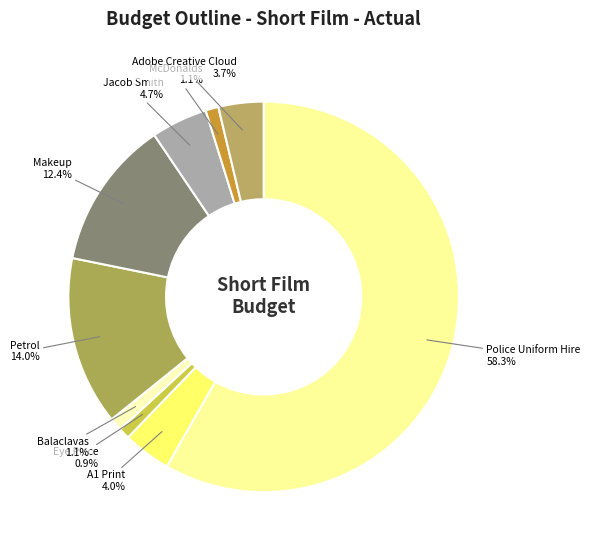

How many segments does this pie chart have?

9